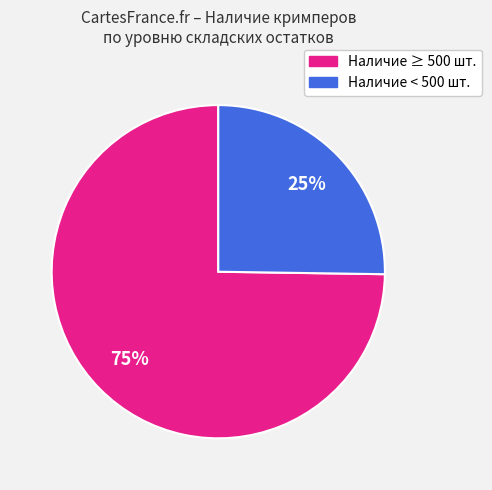

Is there any slice that represents more than half of the pie?

Yes